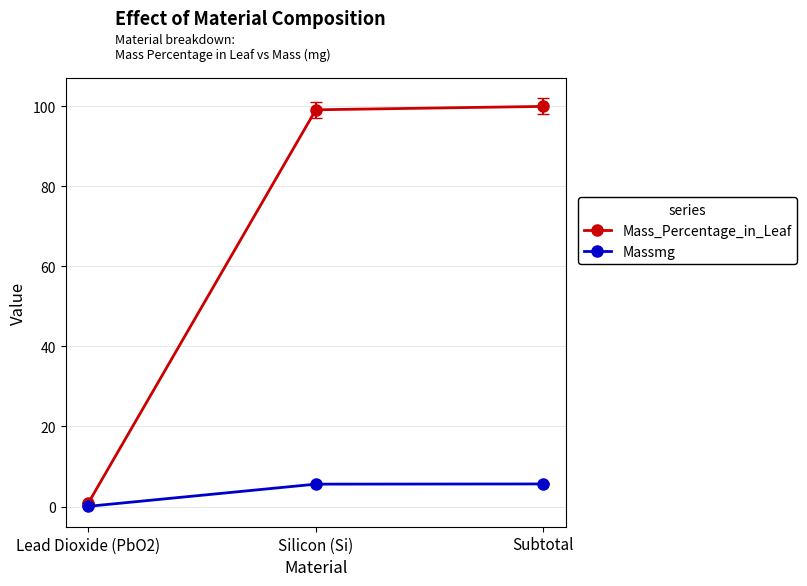

Read the Massmg value at Silicon (Si).

5.6